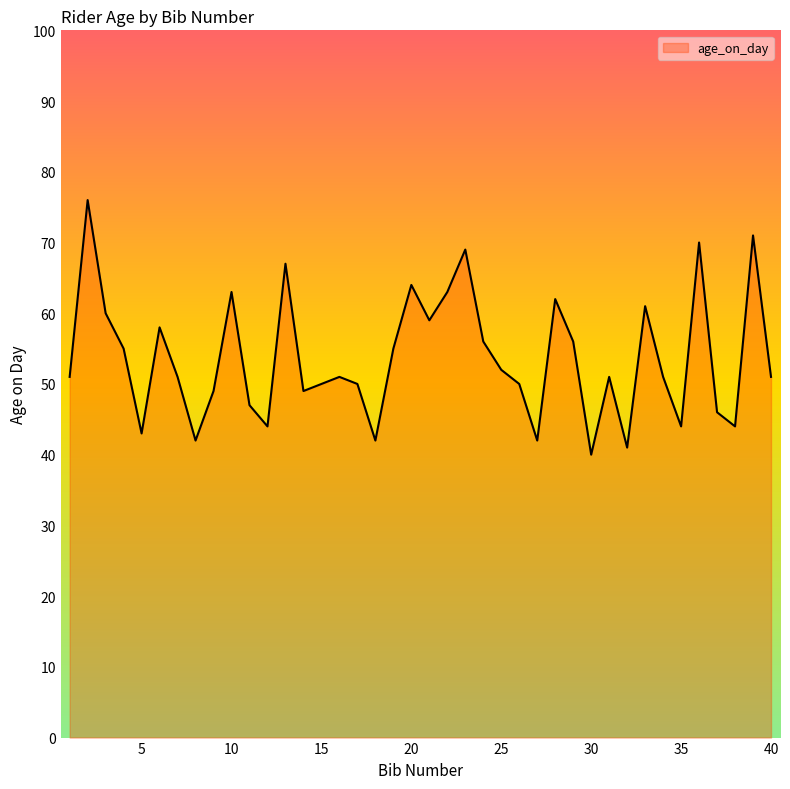

What is the difference between the maximum and minimum values?

36